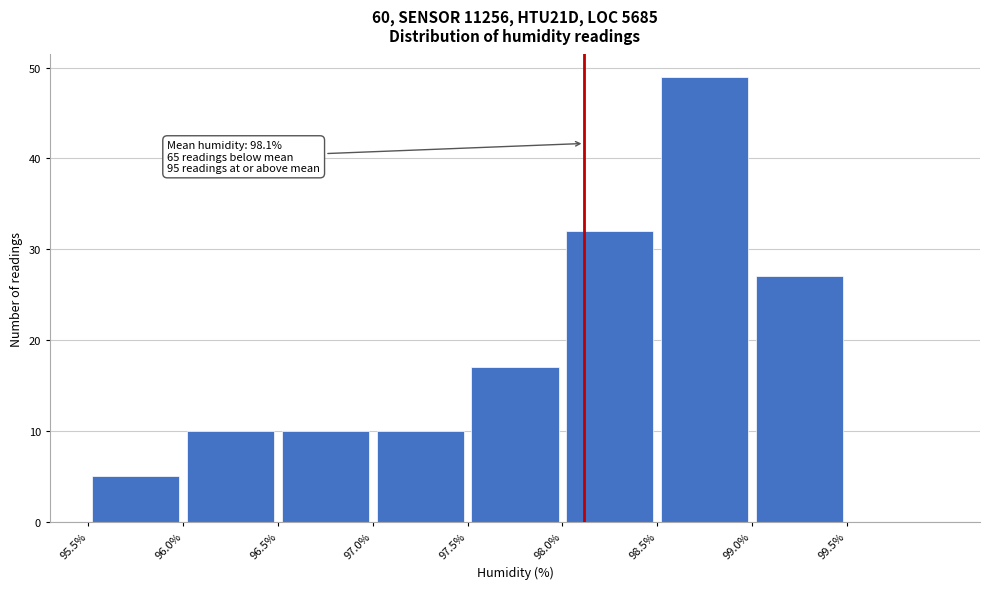

Which range on the x-axis has the tallest bar?

98.5 to 99.0